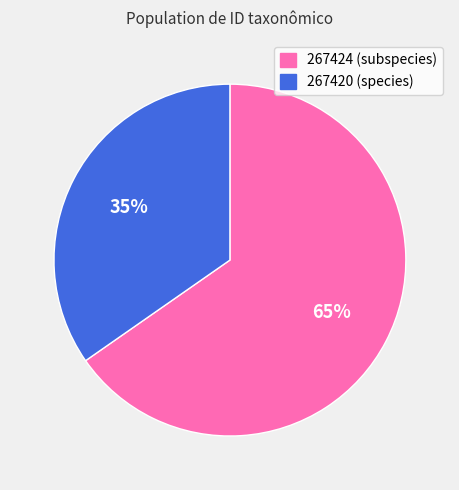

Which has a higher value, 267424 or 267420?

267424